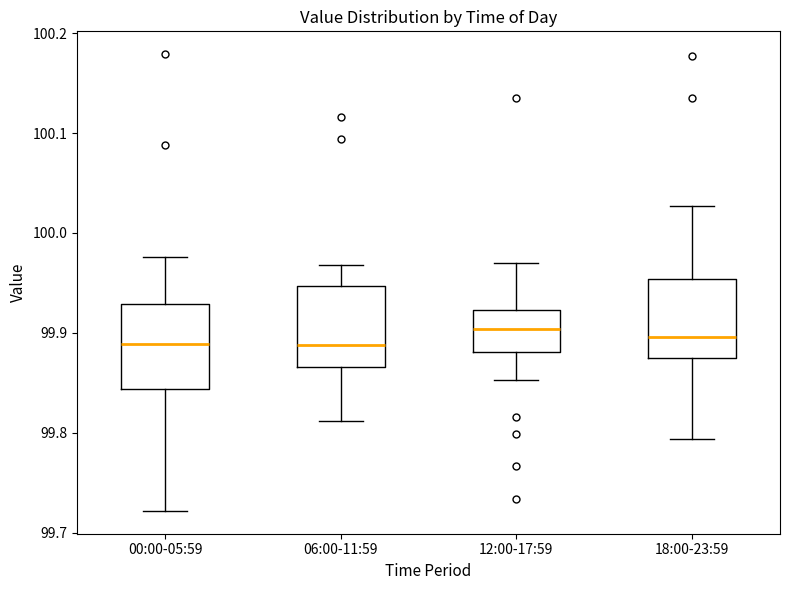

Reading left to right, transcribe this box plot: for each box, give where its median line is, the range the box spans, and where its two whiskers end, as read against the y-axis. The values are not printed on the chart, so give them approximately, as read against the axis.

00:00-05:59: median 99.89, box 99.84 to 99.93, whiskers 99.72 to 99.98
06:00-11:59: median 99.89, box 99.87 to 99.95, whiskers 99.81 to 99.97
12:00-17:59: median 99.90, box 99.88 to 99.92, whiskers 99.85 to 99.97
18:00-23:59: median 99.90, box 99.87 to 99.95, whiskers 99.79 to 100.03